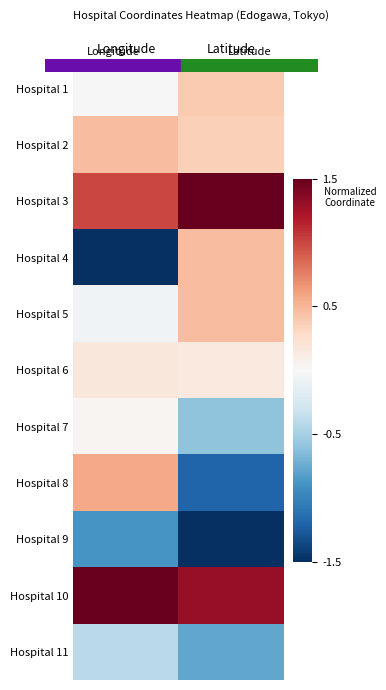

How many distinct data groups are displayed?

11